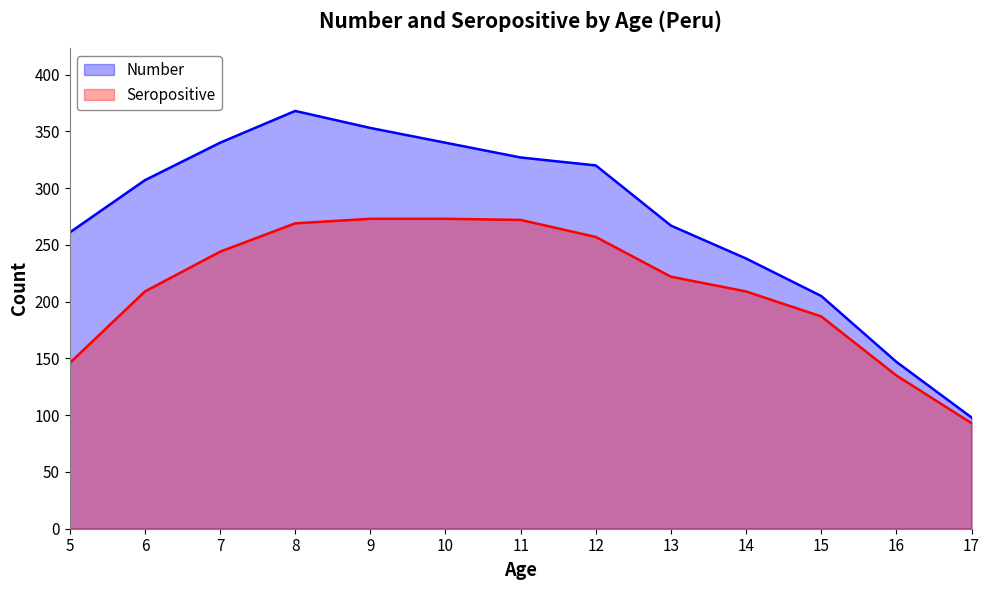

What is the lowest value of the Number series?

98